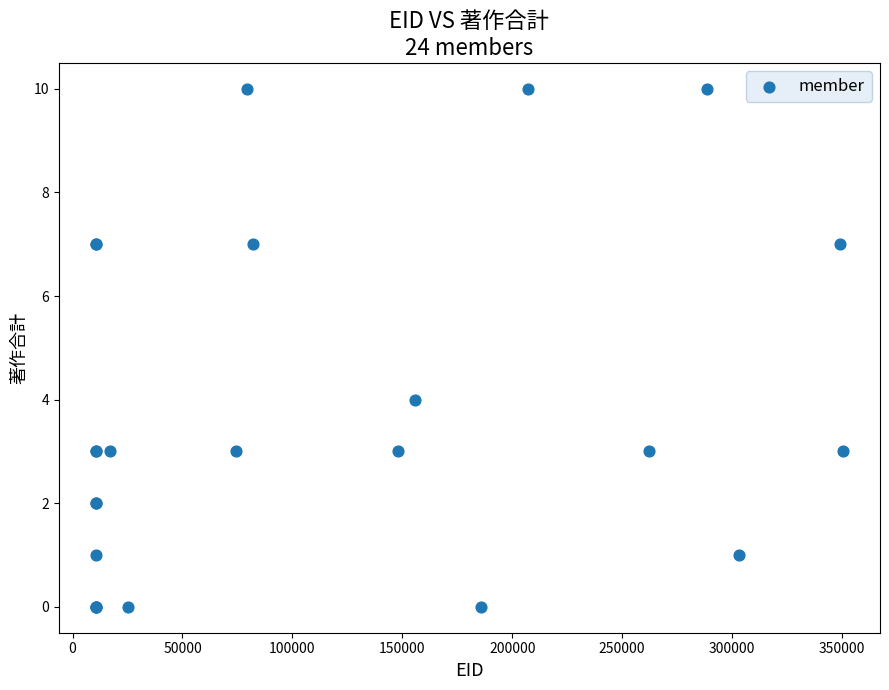

What Y value in the scatter plot is closest to 5?

4